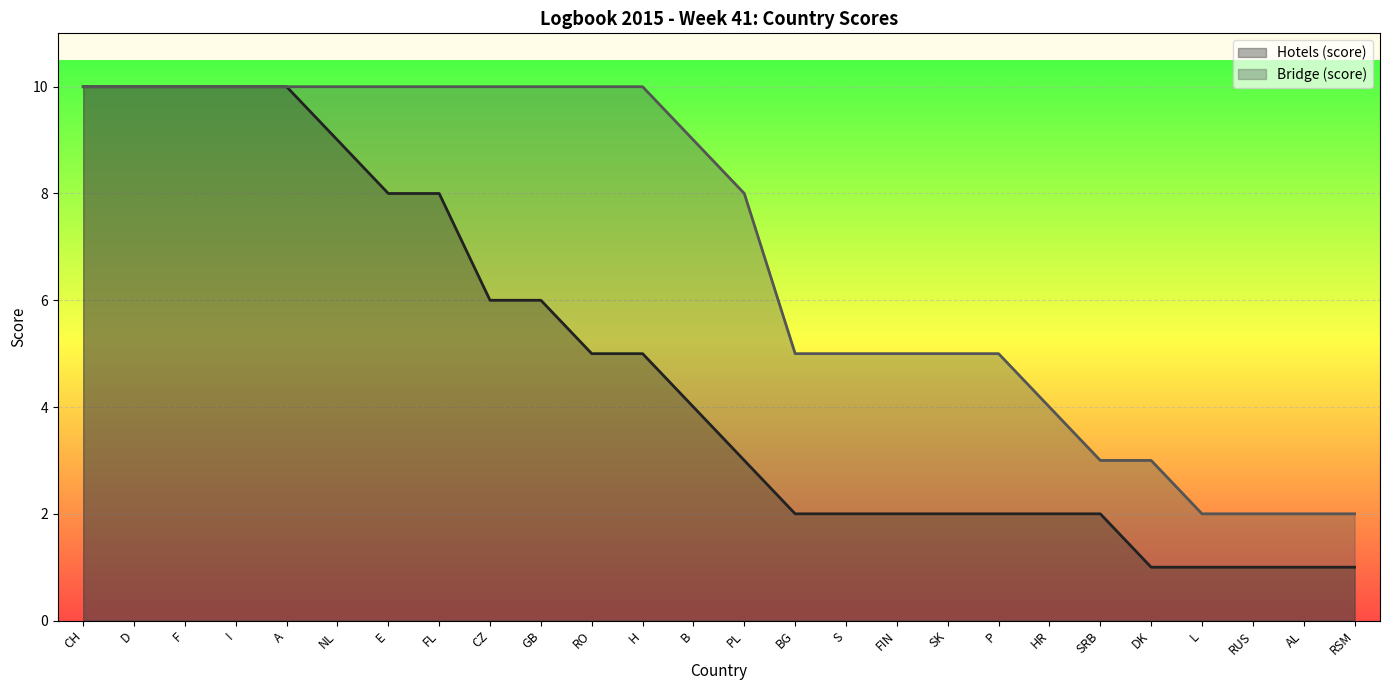

List the labels in order of Bridge (score) value, largest first.

CH, D, F, I, A, NL, E, FL, CZ, GB, RO, H, B, PL, BG, S, FIN, SK, P, HR, SRB, DK, L, RUS, AL, RSM